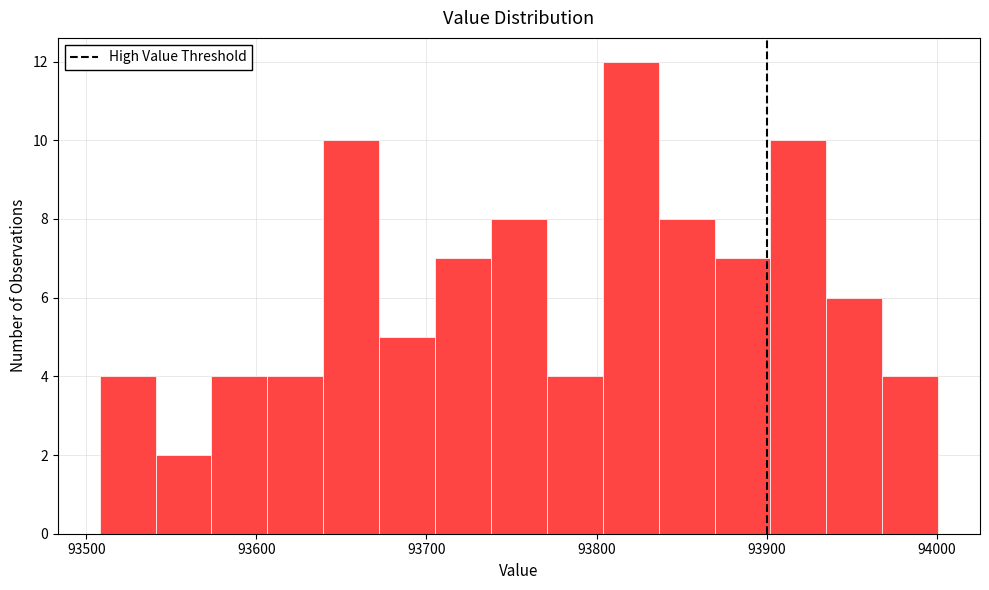

Read against the x-axis, roughly where is the centre of the tallest bar?

93820